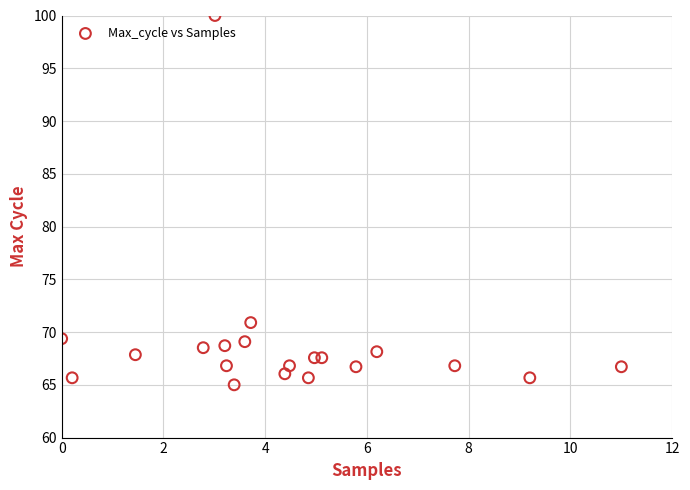

What is the range of Y values (max minus min)?

35.0